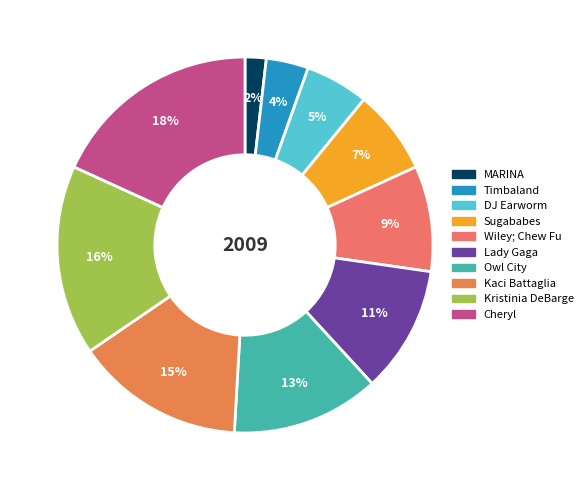

Is there any slice that represents more than half of the pie?

No